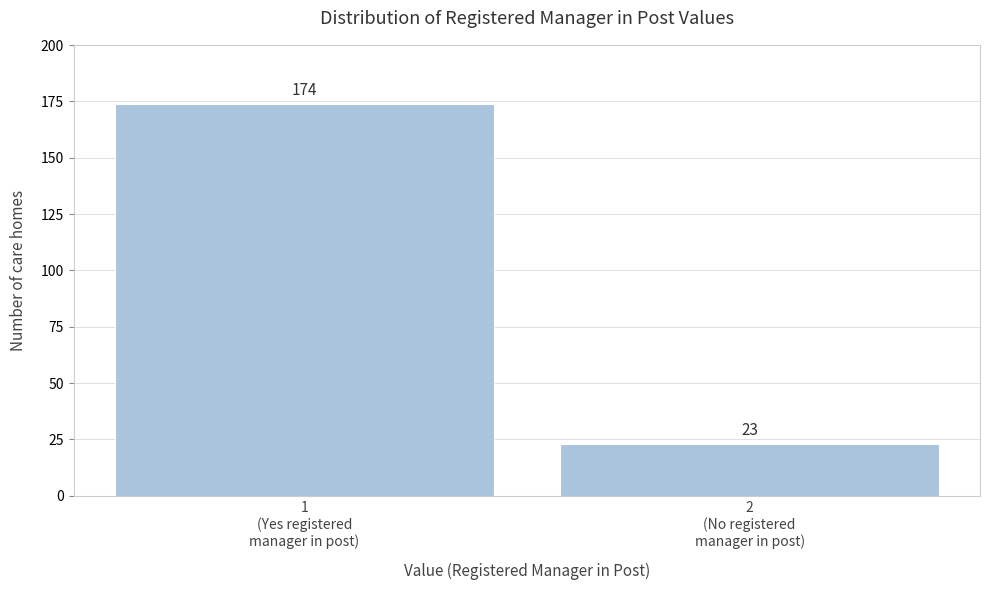

Reading left to right, transcribe all the data shown in this chart.

174	23